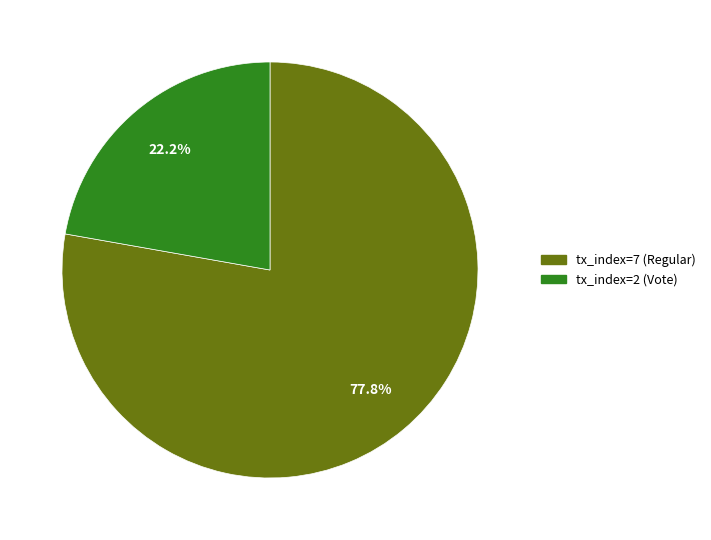

The tx_index=2 (Vote) slice represents 15% of the pie. True or false?

False